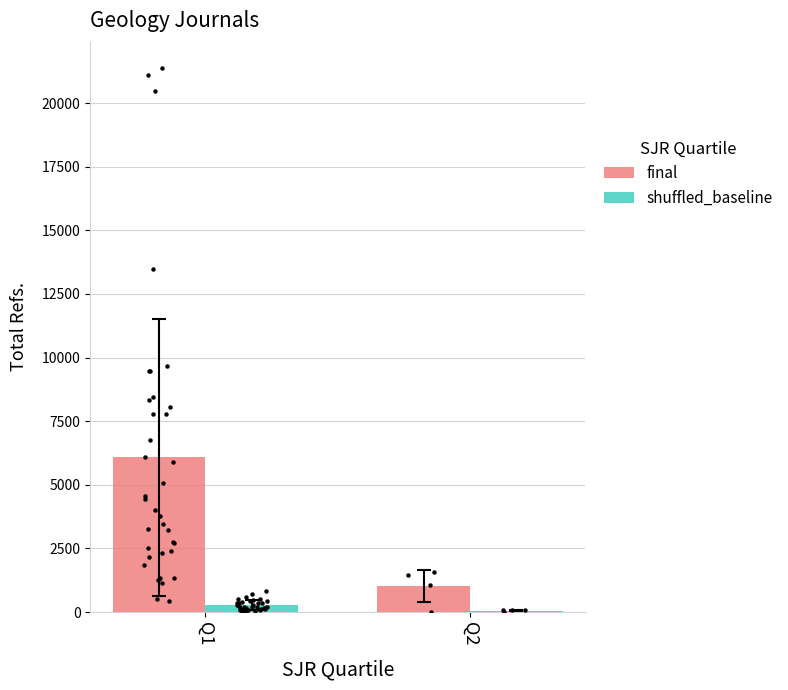

At which category is the sum across all series the highest?

Q1